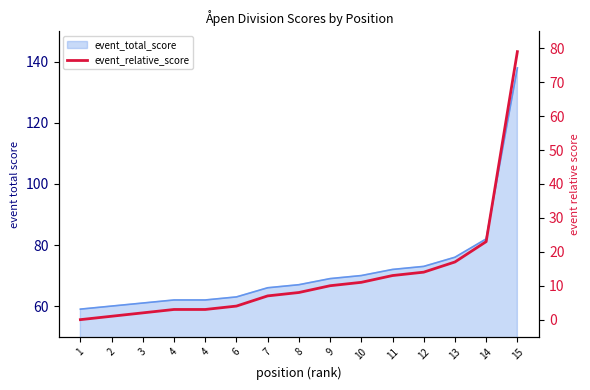

What is the change in value from 6 to 14?

+19